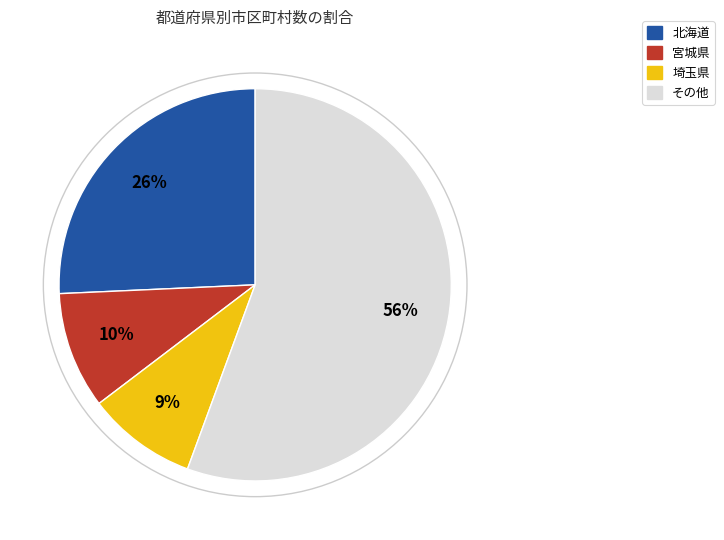

To the nearest percent, what is the average slice percentage?

25%